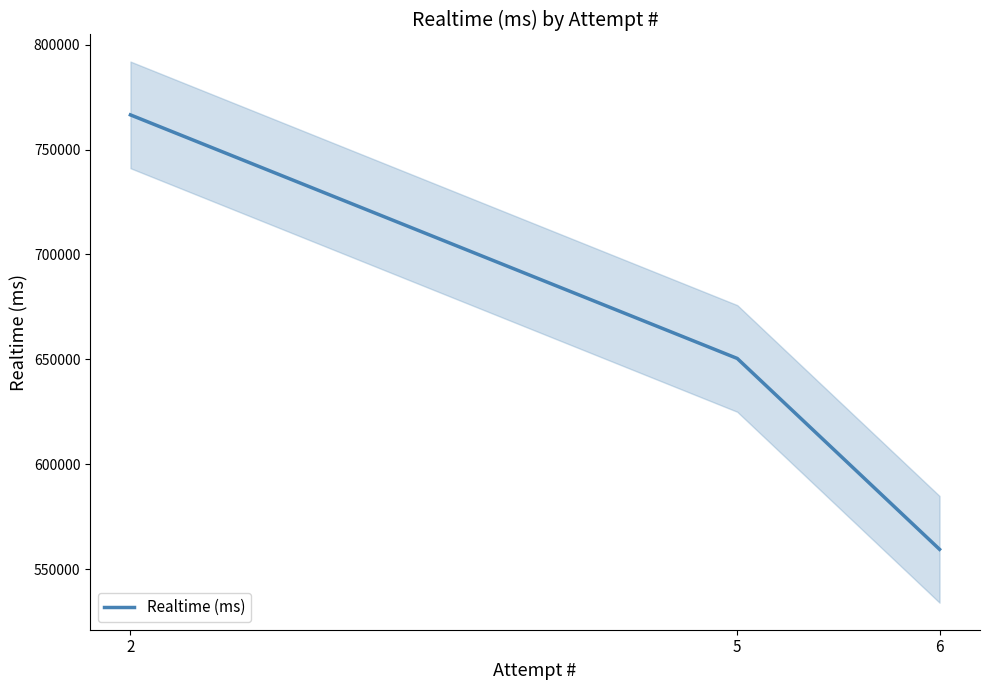

The chart shows a value of 882216 at 6. True or false?

False